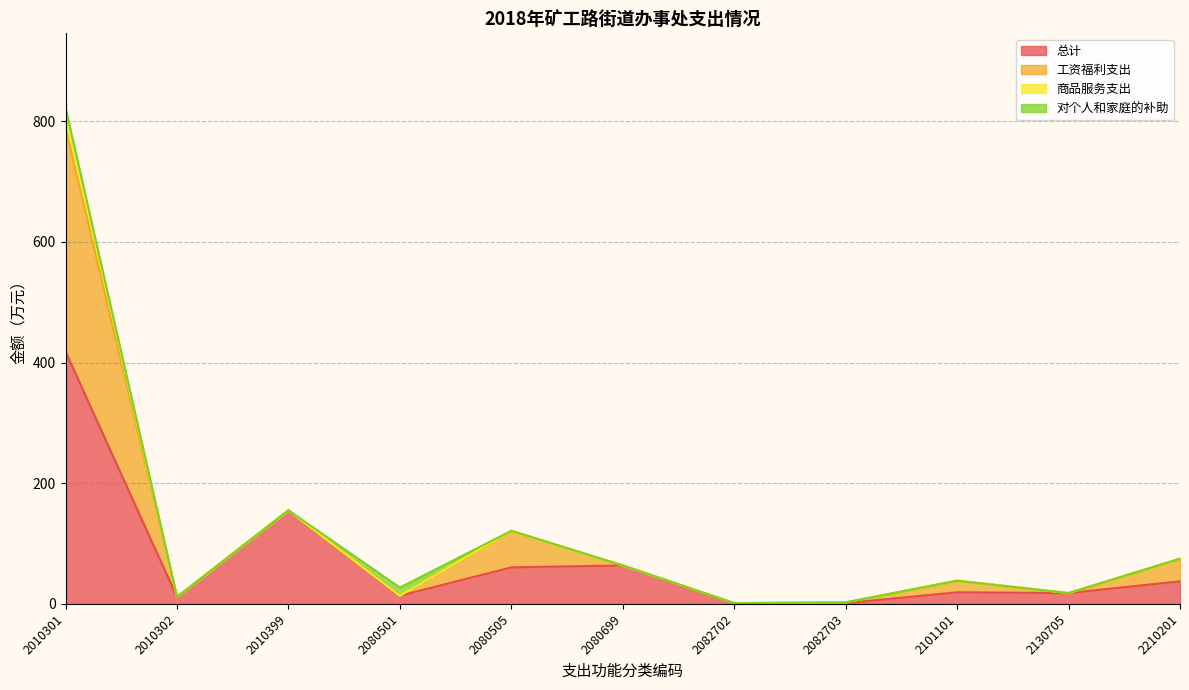

Reading left to right, what are all the values shown in this chart?

总计: 418.2	11.3	155.0	13.5	60.6	63.7	0.6	1.2	19.2	17.9	37.4
工资福利支出: 370.7	0.0	0.0	0.0	60.6	0.0	0.6	1.2	19.2	0.0	37.4
商品服务支出: 26.3	0.0	0.0	0.0	0.0	0.0	0.0	0.0	0.0	0.0	0.0
对个人和家庭的补助: 7.0	0.0	0.0	13.5	0.0	0.0	0.0	0.0	0.0	0.0	0.0